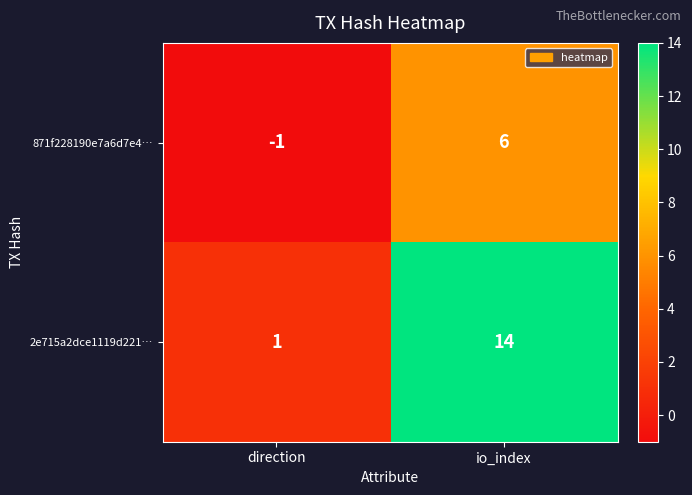

Between direction and io_index, which series saw the biggest shift?

2e715a2dce1119d221…